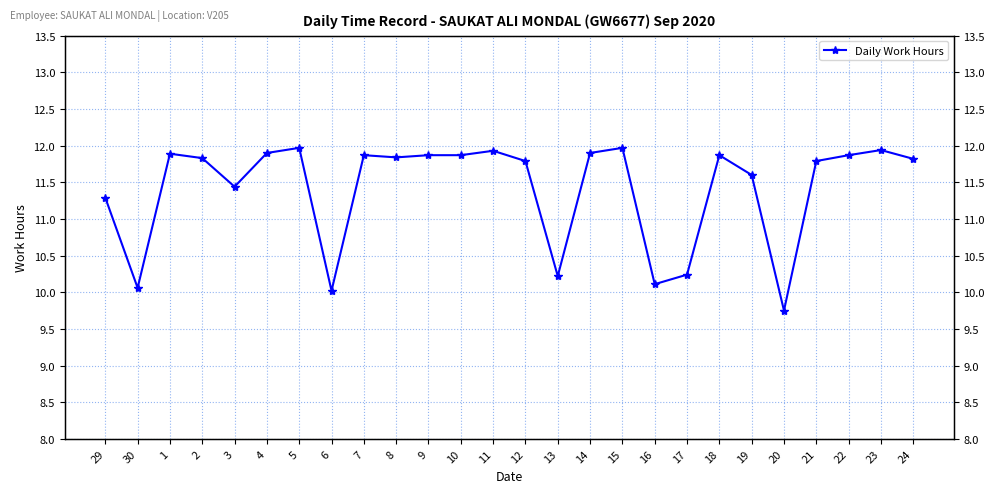

True or false: the data has more than 1 interior local peaks.

True